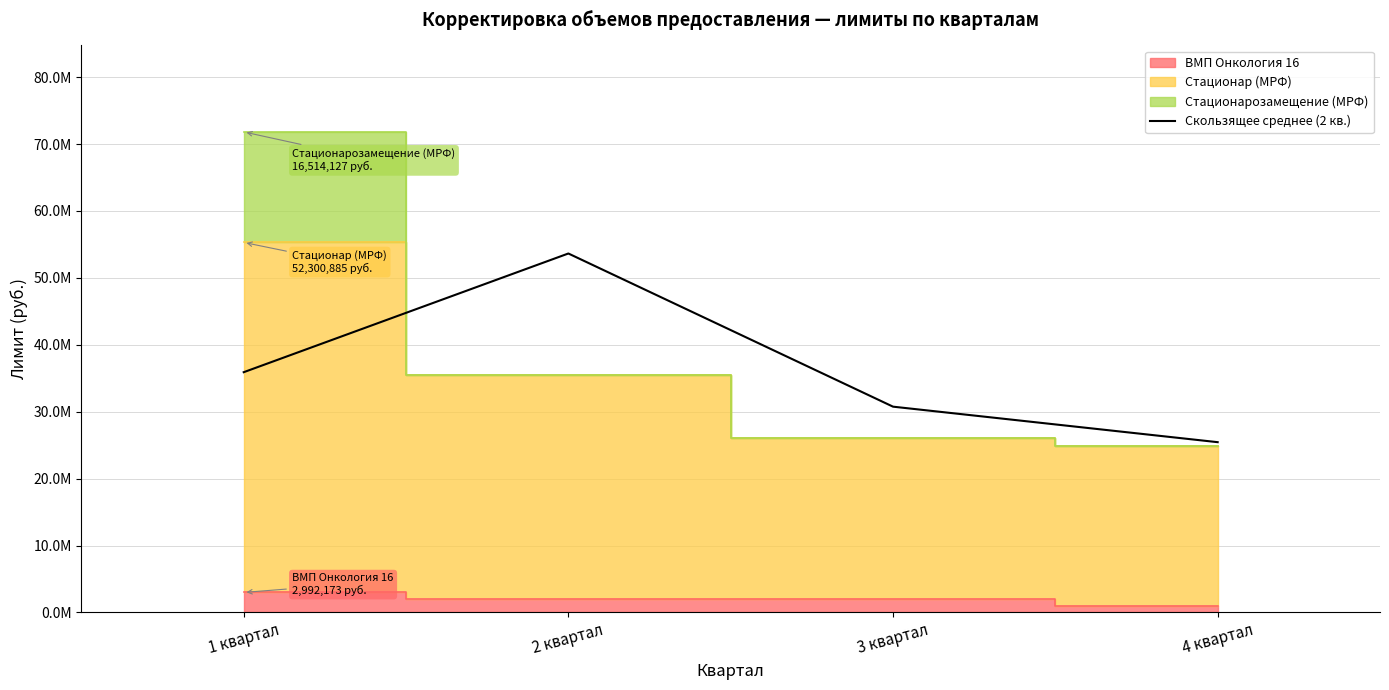

Which label corresponds to the largest value in the chart?

2 квартал